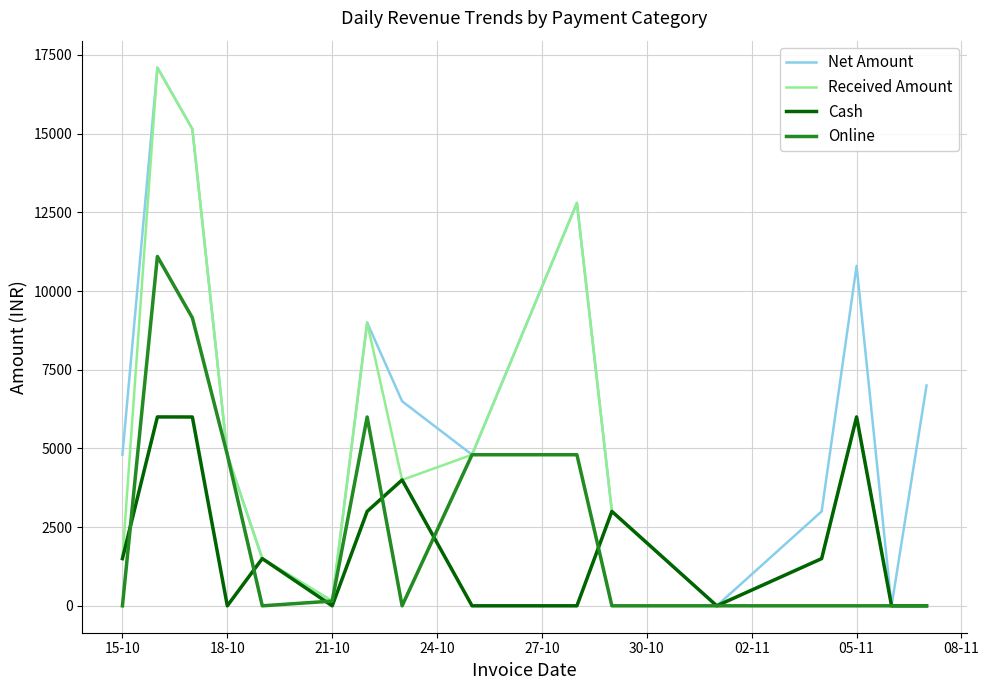

Is this an area chart (filled region under the line)?

No